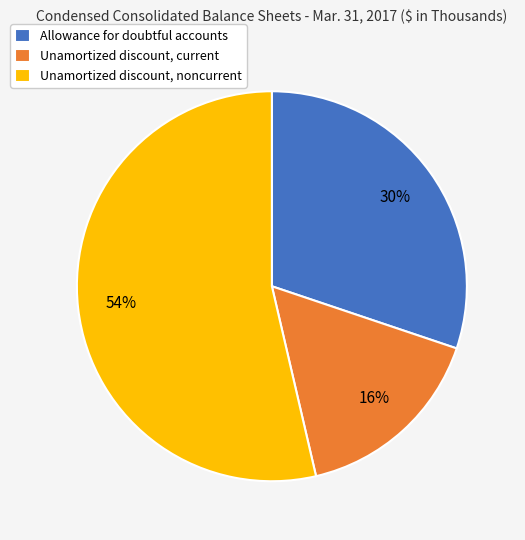

What is the smallest slice in the pie chart?

Unamortized discount, current